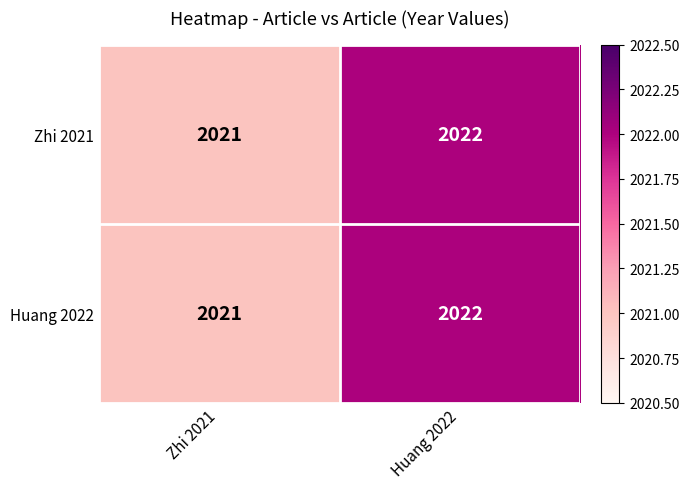

Reading left to right, extract all data points from this chart.

Zhi 2021: 2021	2022
Huang 2022: 2021	2022